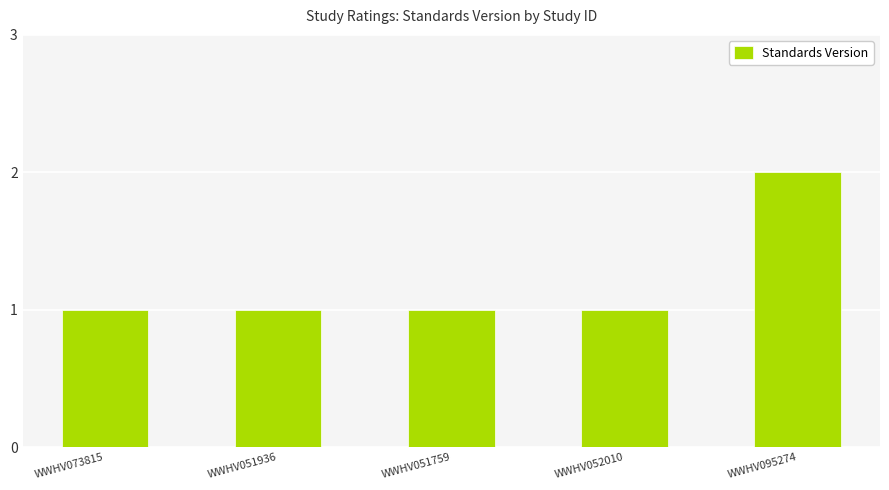

What is the maximum value shown in the chart?

2